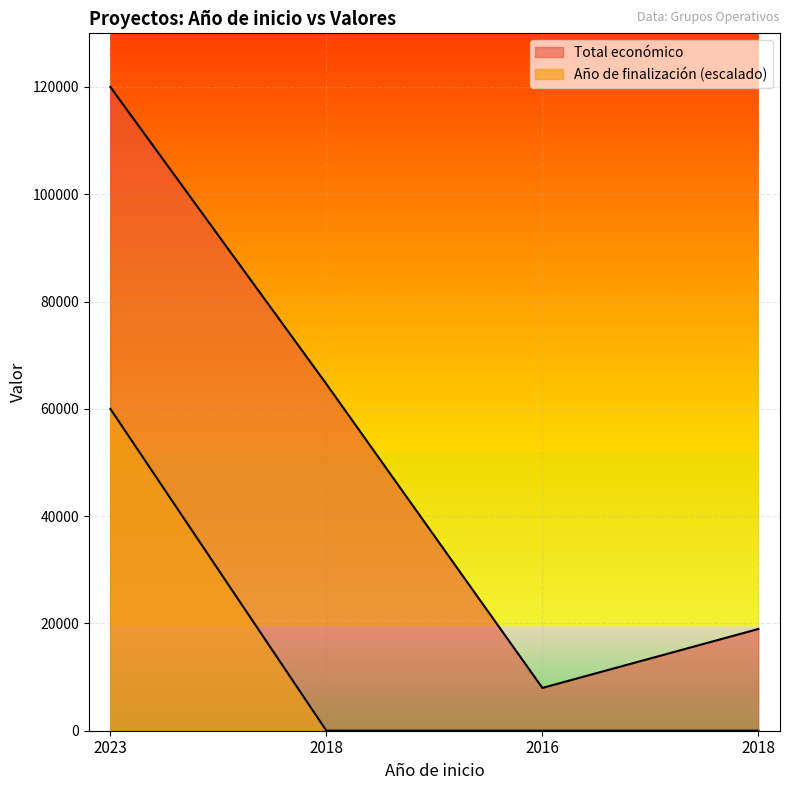

What is the label of the 3rd point from the left?

2016